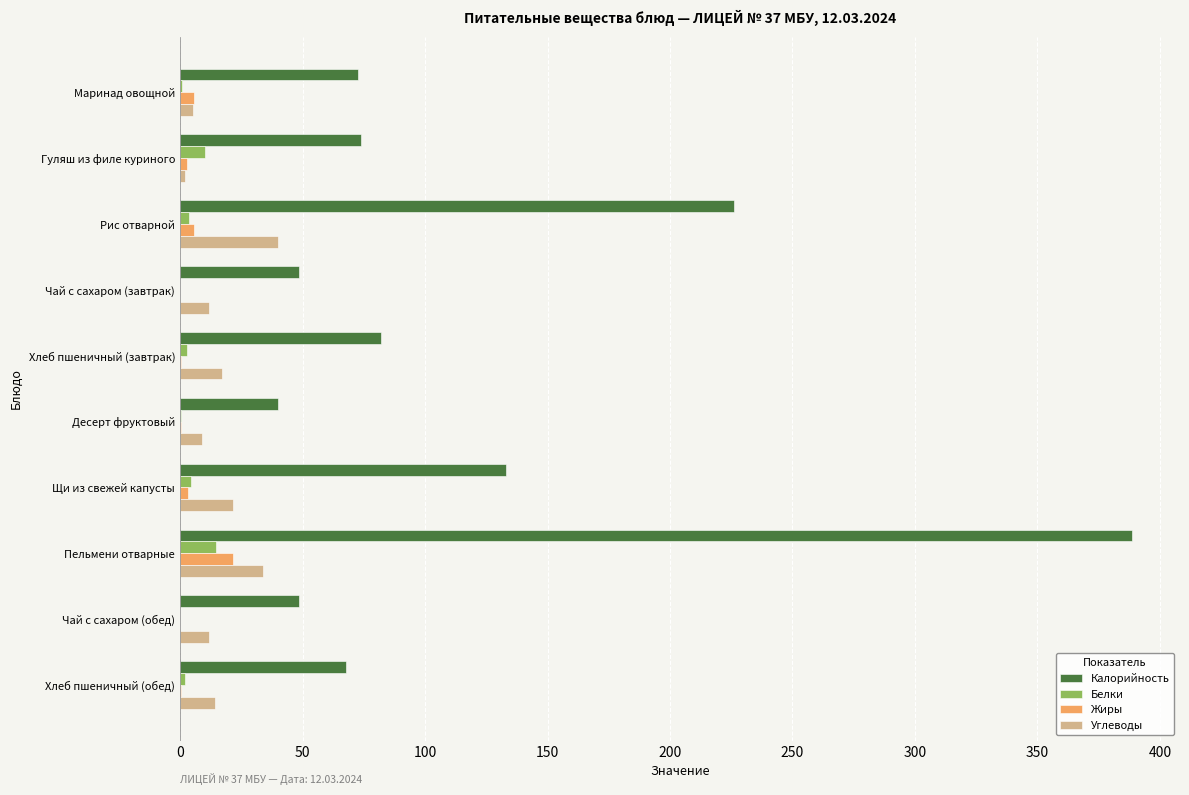

True or false: Калорийность has a value of 82.0 at Хлеб пшеничный (завтрак).

True